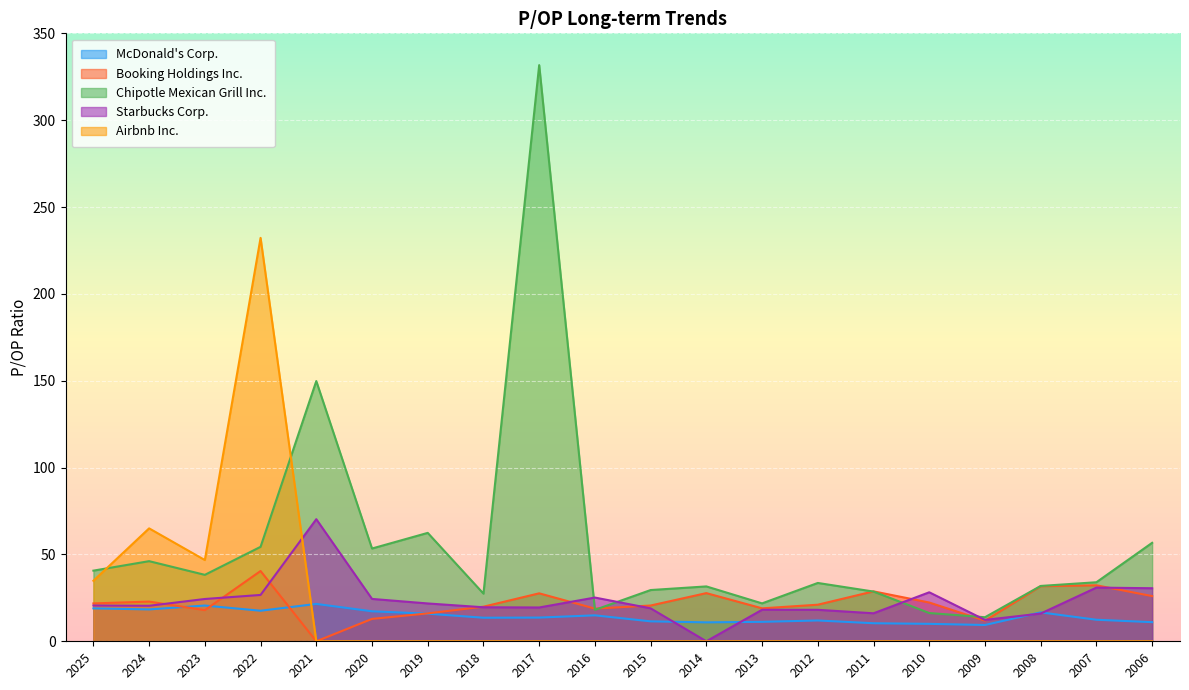

What is the difference between the Airbnb Inc. values at 2022 and 2014?

232.2